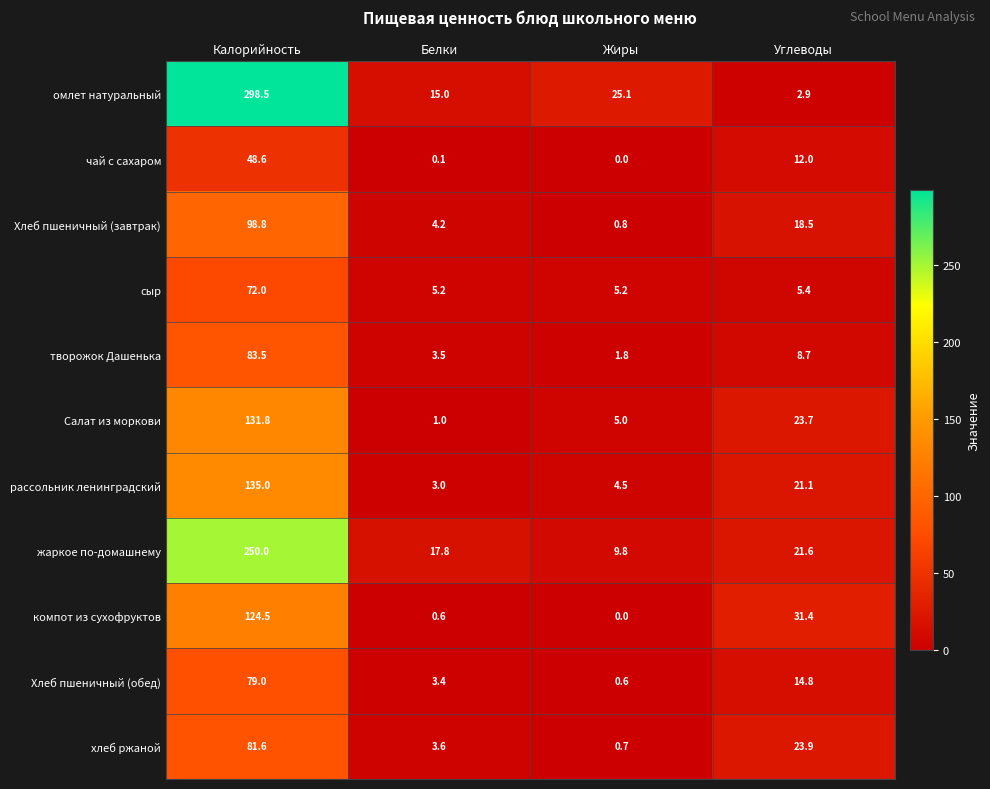

What is the maximum value shown in the chart?

298.5